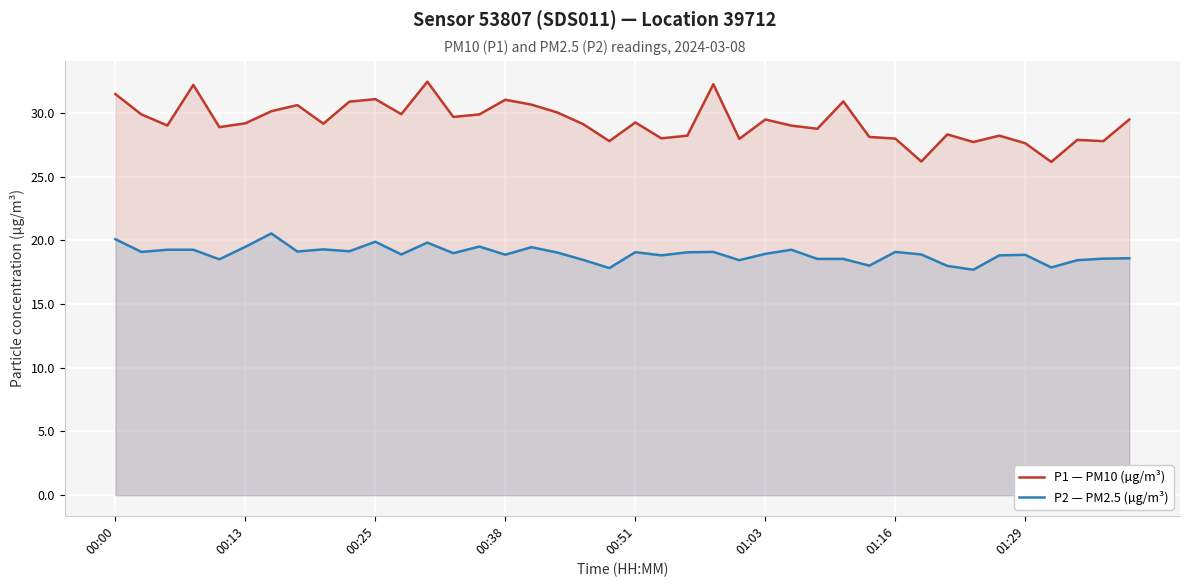

How many values in the P1 — PM10 (µg/m³) series are below 29?

16